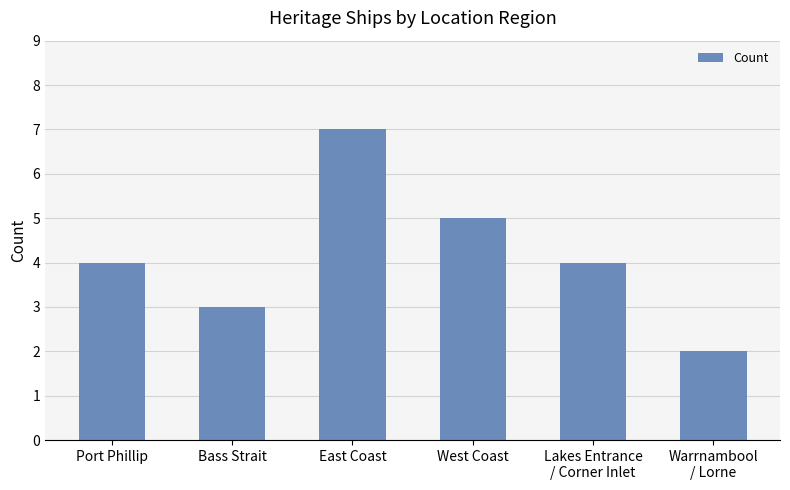

What is the sum of the values at West Coast and Port Phillip?

9